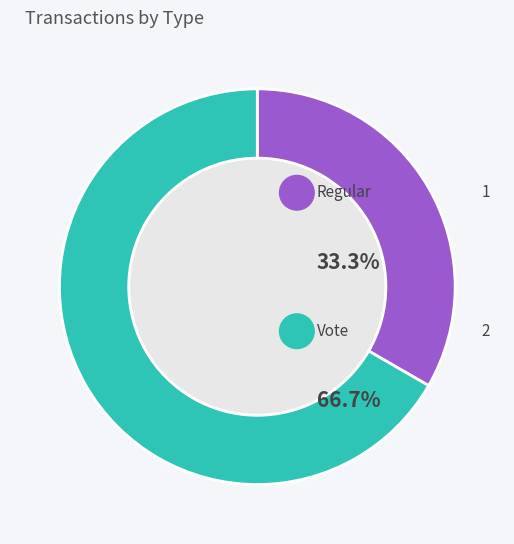

Count the number of slices in the pie.

2